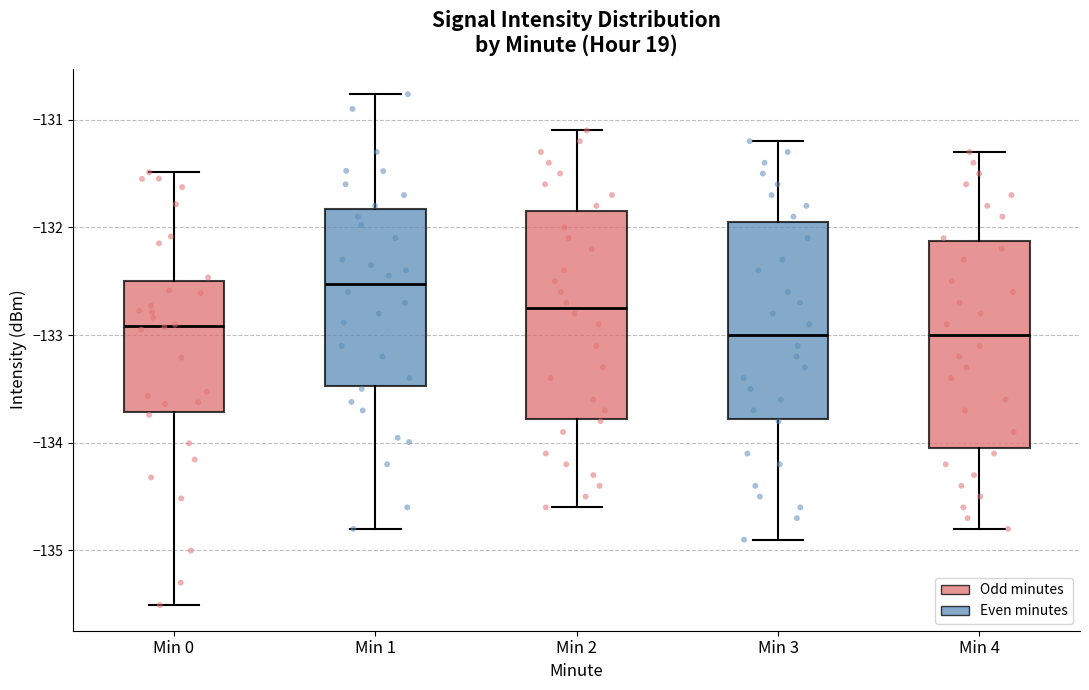

Reading left to right, transcribe this box plot: for each box, give where its median line is, the range the box spans, and where its two whiskers end, as read against the y-axis. The values are not printed on the chart, so give them approximately, as read against the axis.

Min 0: median -132.9, box -133.7 to -132.5, whiskers -135.5 to -131.5
Min 1: median -132.5, box -133.5 to -131.8, whiskers -134.8 to -130.8
Min 2: median -132.7, box -133.8 to -131.8, whiskers -134.6 to -131.1
Min 3: median -133.0, box -133.8 to -131.9, whiskers -134.9 to -131.2
Min 4: median -133.0, box -134.0 to -132.1, whiskers -134.8 to -131.3